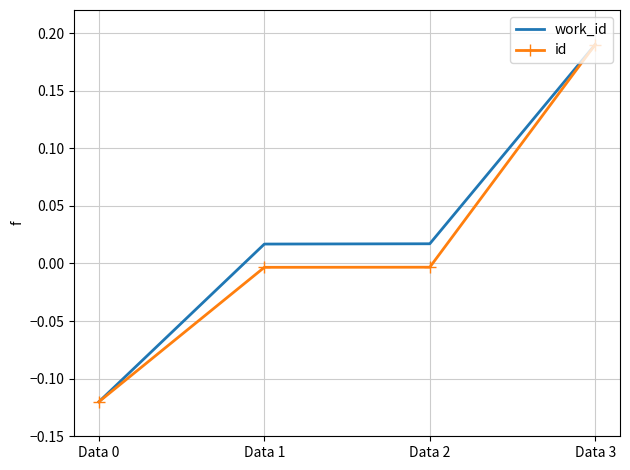

Is it true that id equals 0.3 at Data 3?

False